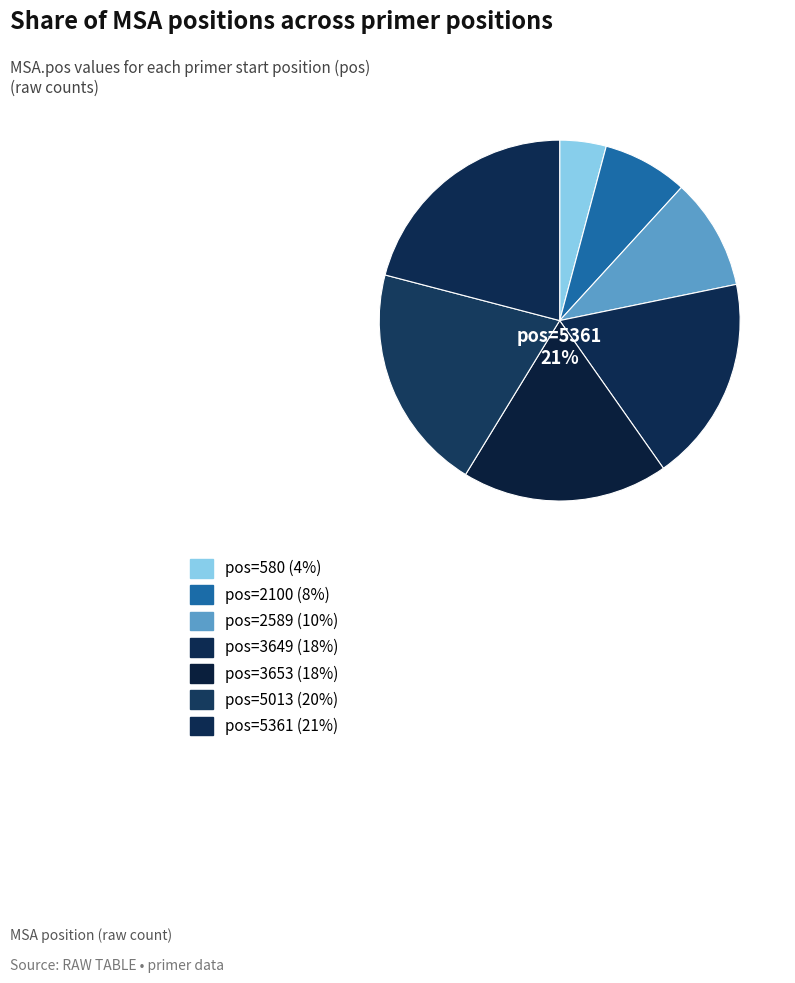

What percentage is the 5361 slice, to the nearest percent?

21%